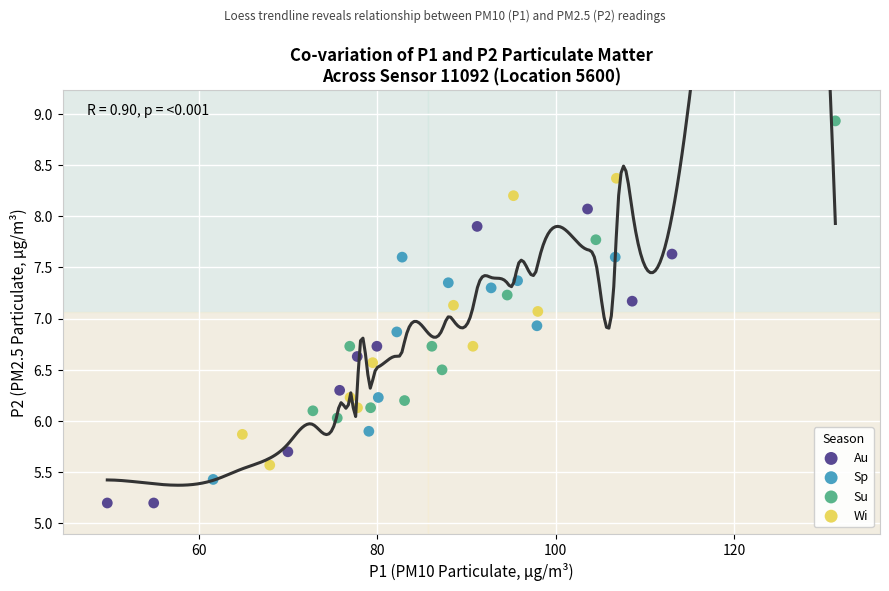

Which series contains the highest Y value?

Su